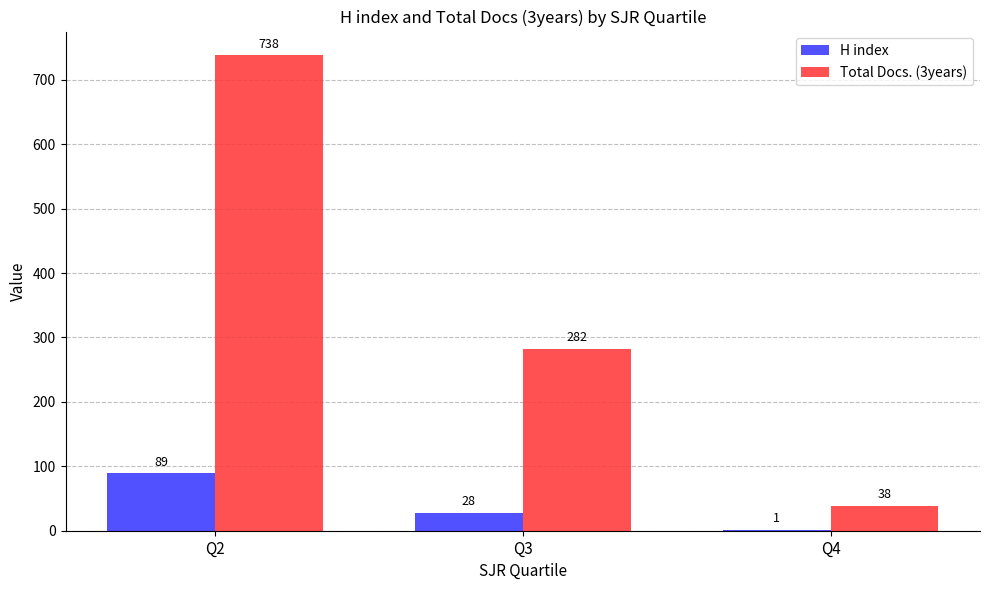

What is the sum of all Total Docs. (3years) values?

1058